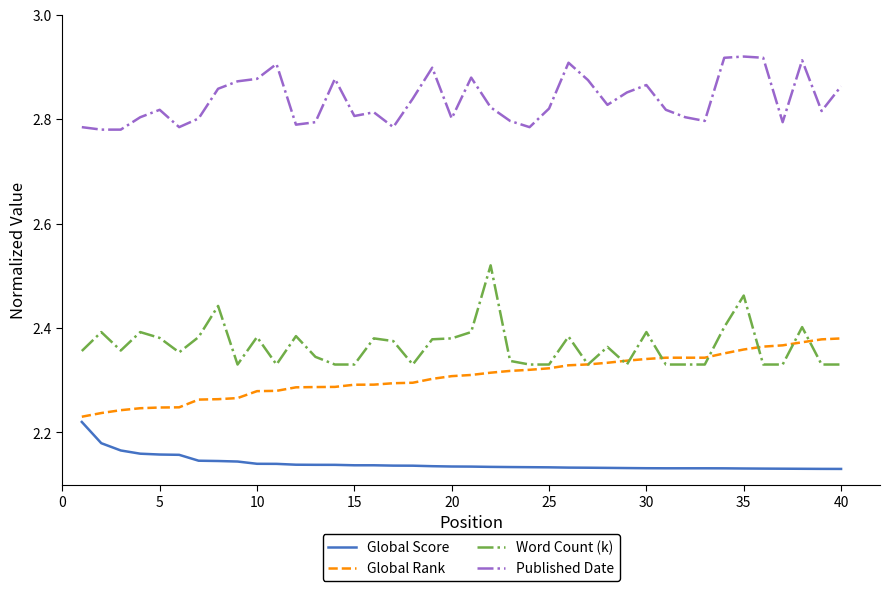

True or false: Global Score and Word Count (k) intersect in this chart.

False